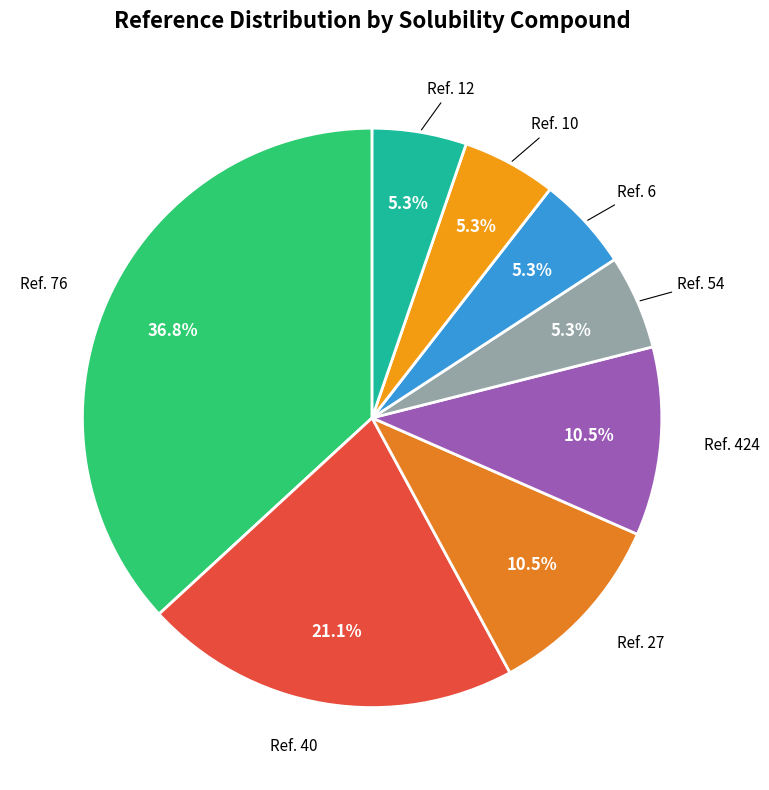

How many slices are in this pie chart?

8